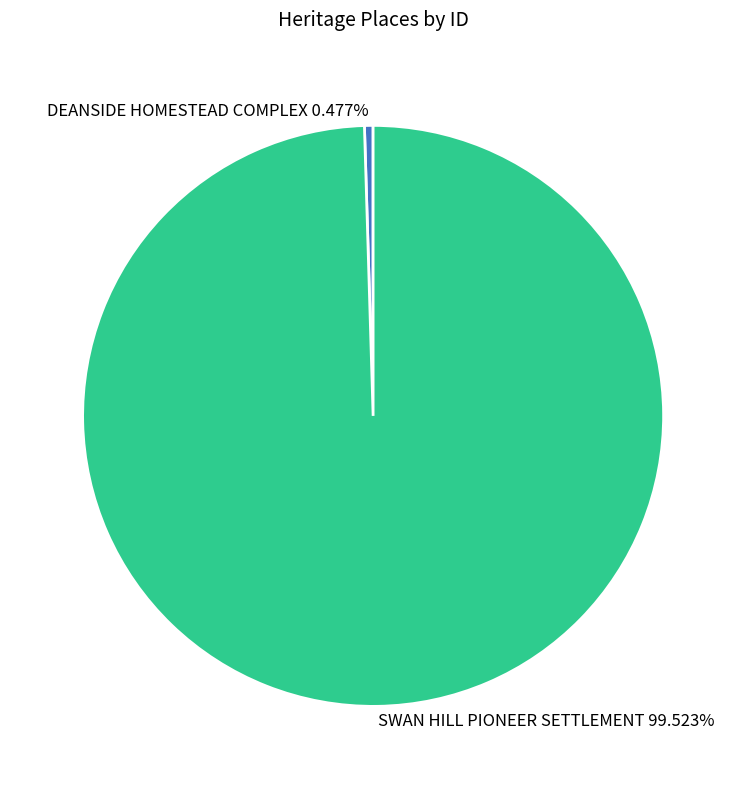

To the nearest percent, what is the difference between the largest and smallest slice percentages?

99%